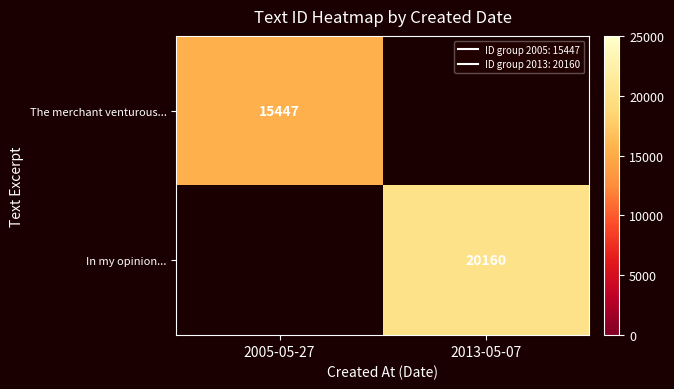

What is the difference between the highest and lowest values at 2005-05-27?

15447